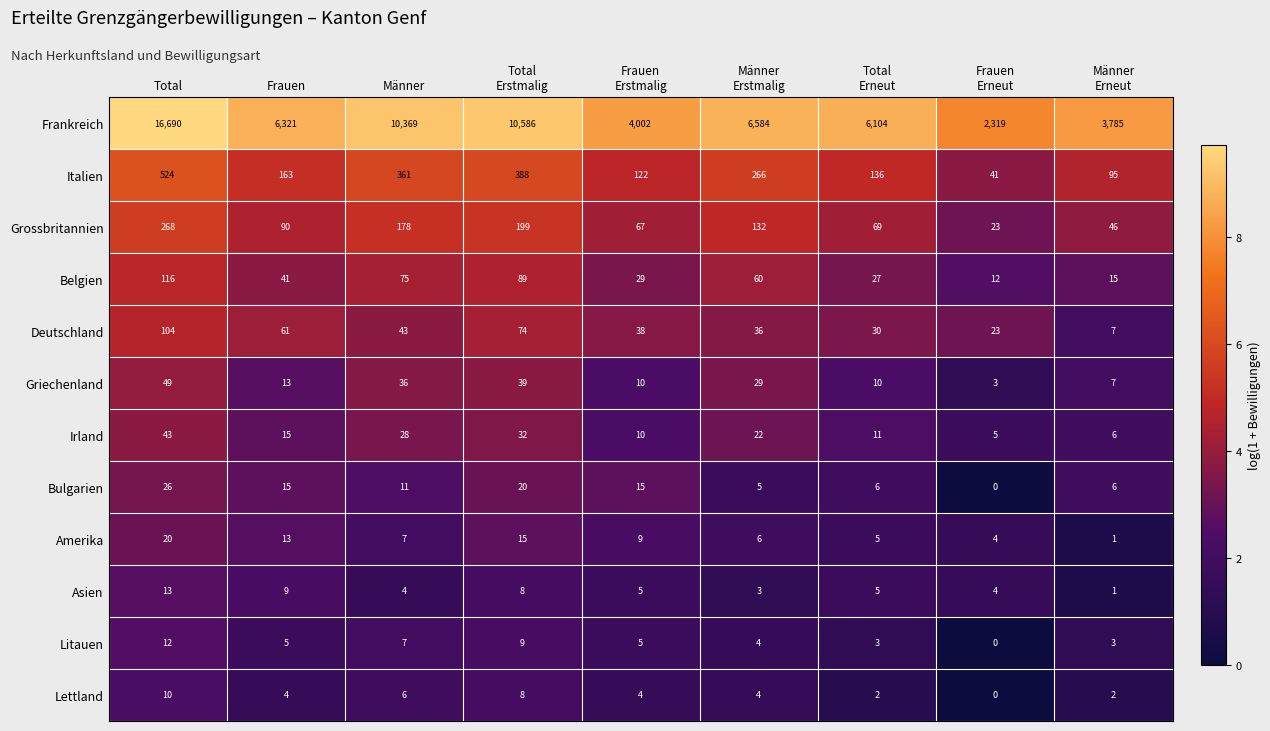

The value of Belgien at Total is 116. True or false?

True